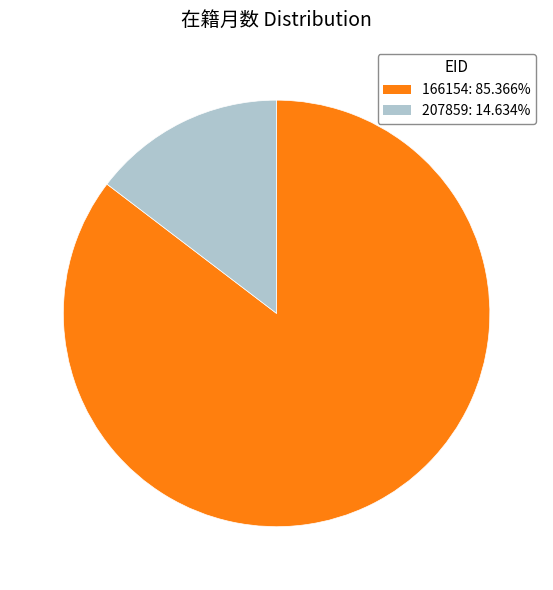

True or false: 166154 accounts for 85% of the total.

True